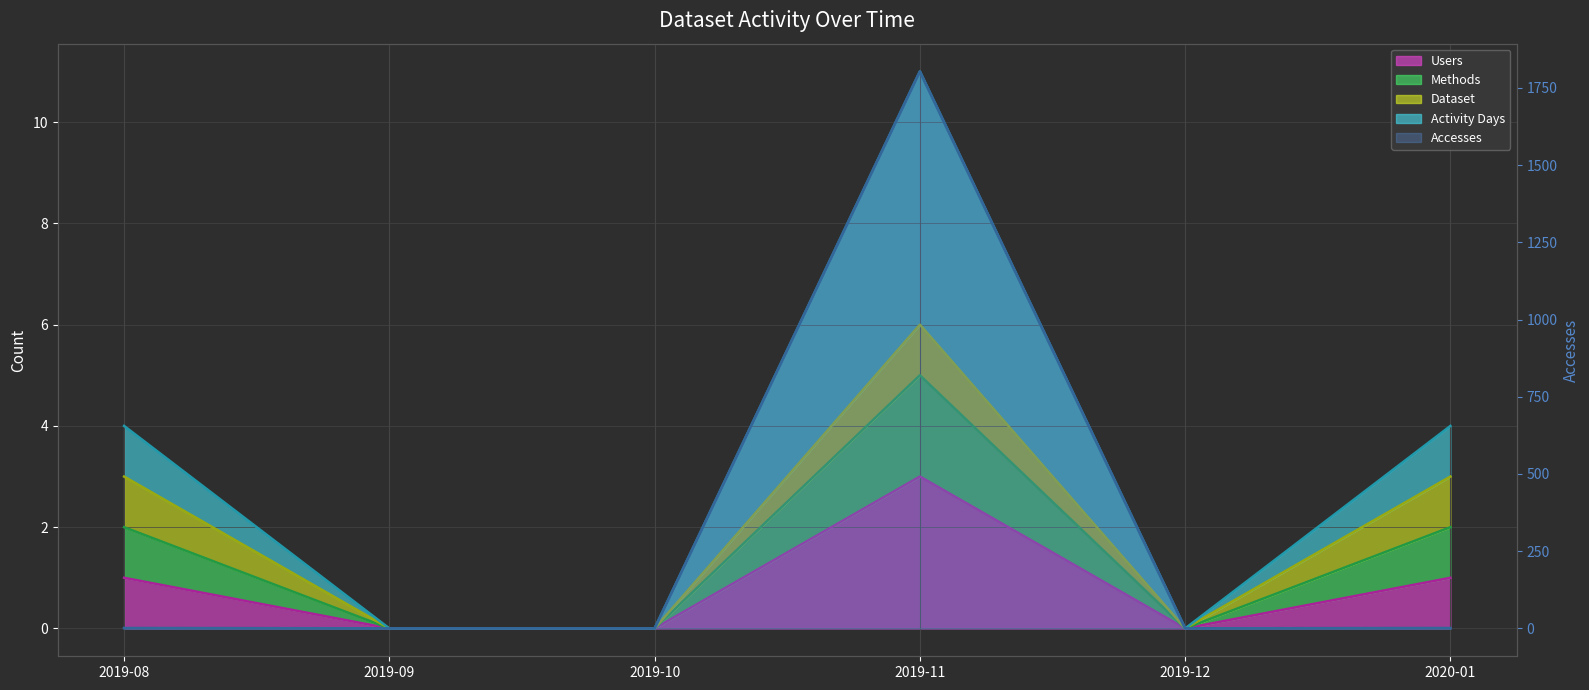

Rank the series by their maximum value, from highest to lowest.

Accesses (line), Activity Days (line), Dataset (line), Methods (line), Users (line)